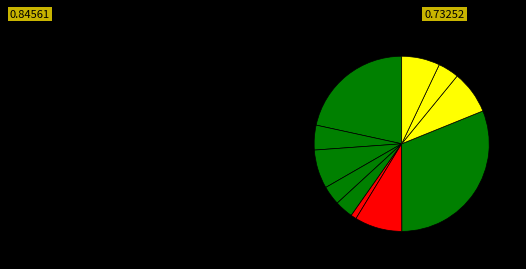

How many slices are in this pie chart?

11